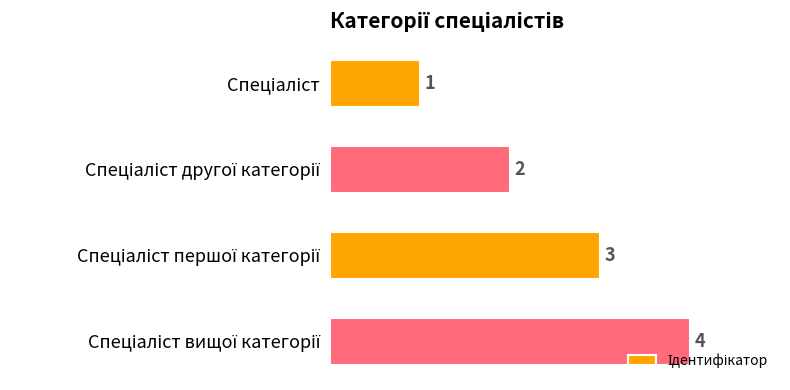

What is the smallest value displayed?

1